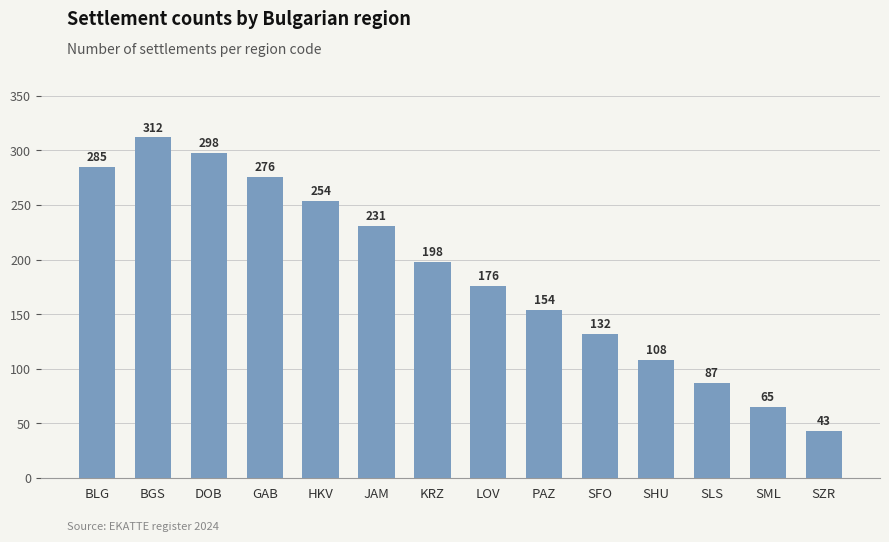

What is the approximate value at JAM, to the nearest 50?

250